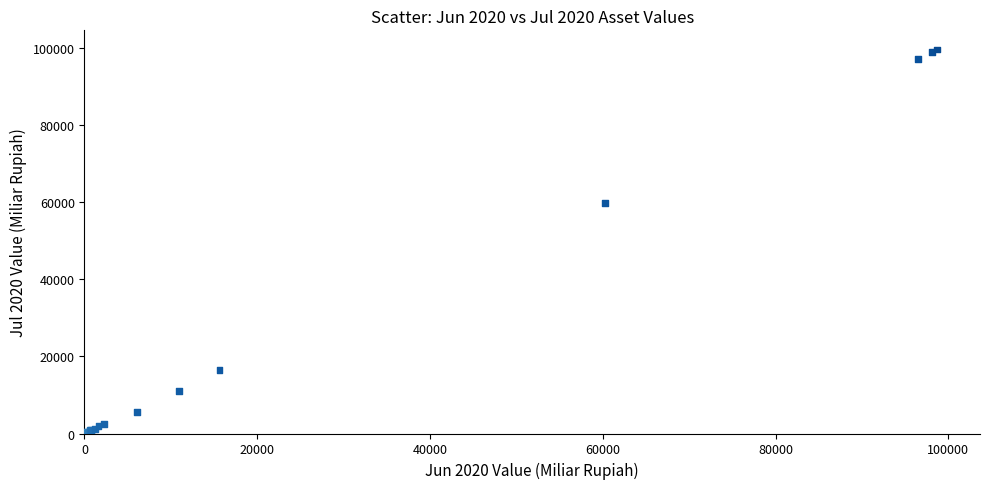

What Y value in the scatter plot is closest to 49858?

59941.0